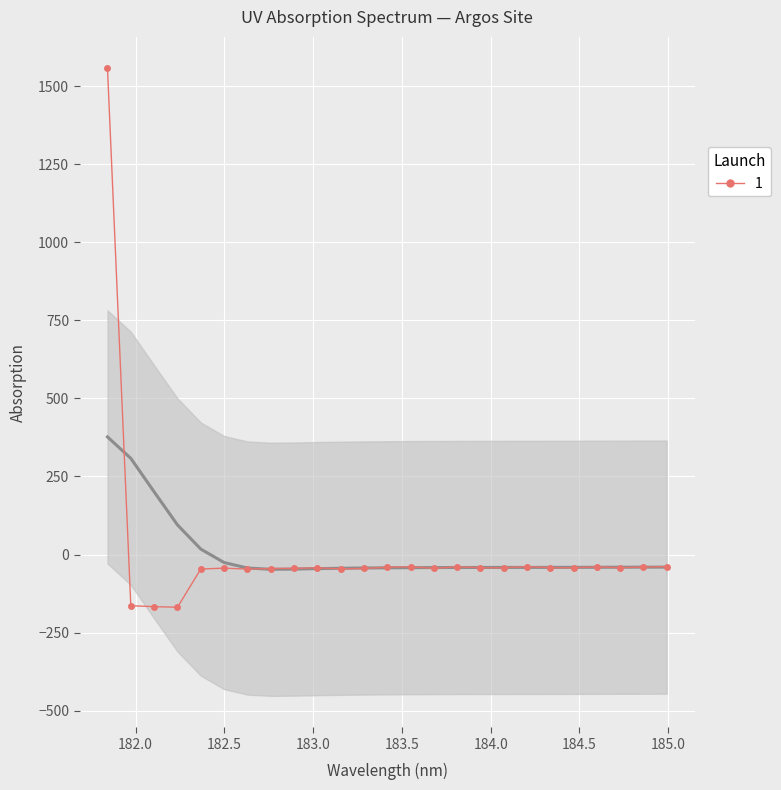

What is the difference between the maximum and second lowest values?

1725.2